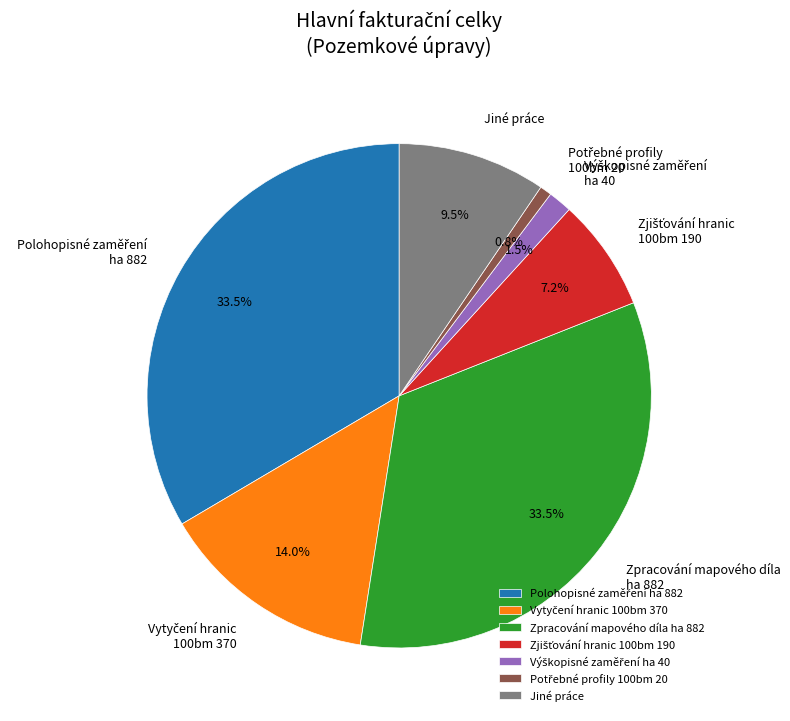

Is Jiné práce the majority of the pie?

No